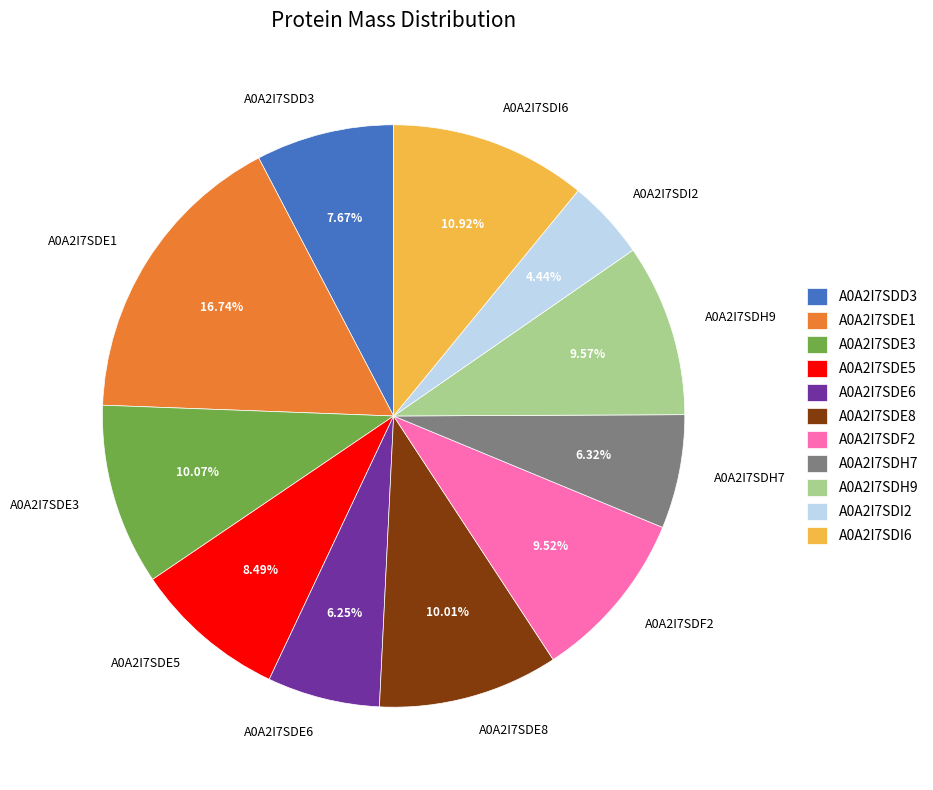

Between A0A2I7SDE6 and A0A2I7SDI2, which is larger?

A0A2I7SDE6